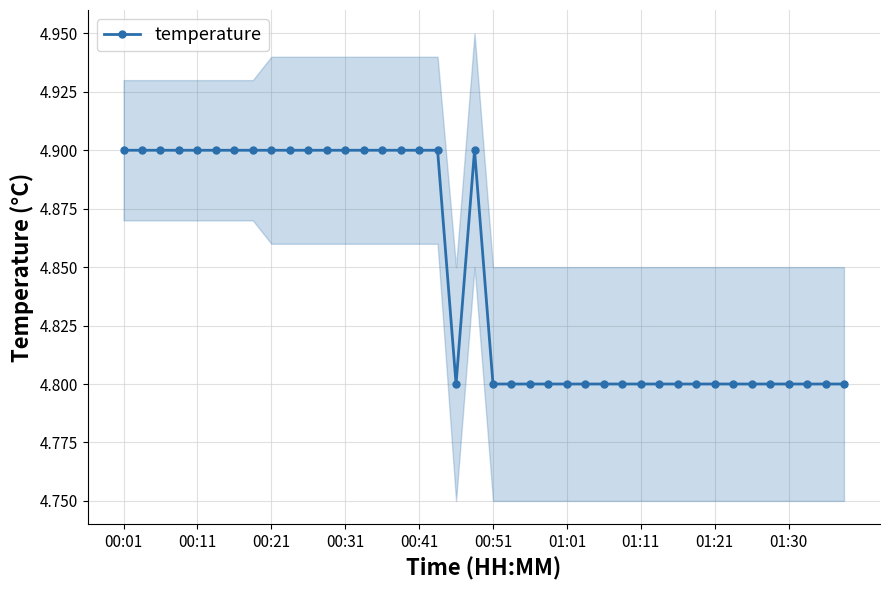

True or false: temperature has a value of 4.9 at 00:11.

True